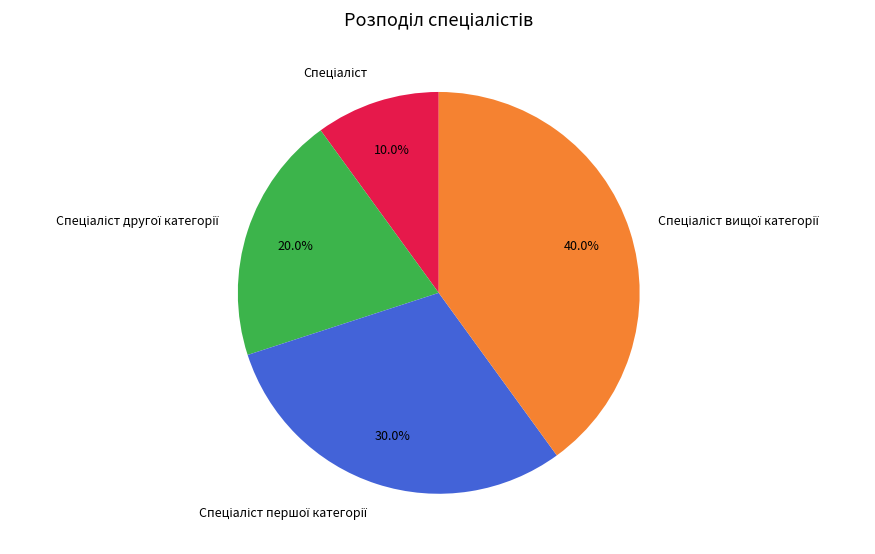

Is there a majority slice in this chart?

No